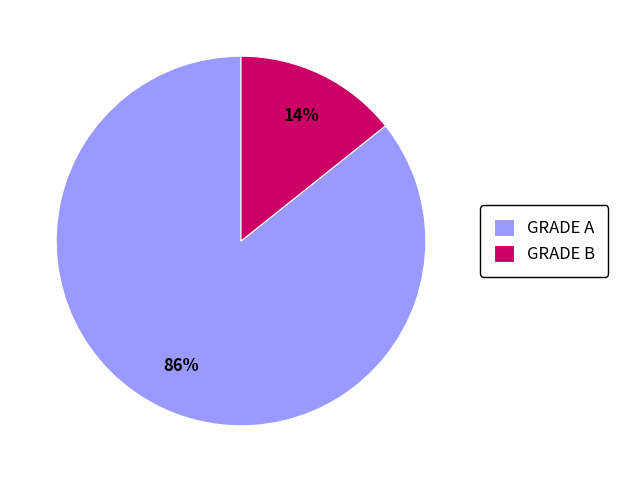

The GRADE A slice represents 71% of the pie. True or false?

False